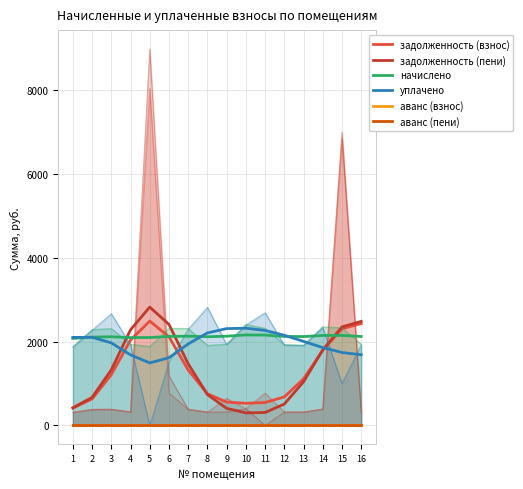

What is the value of the начислено point at the 4th from the left?

2093.9